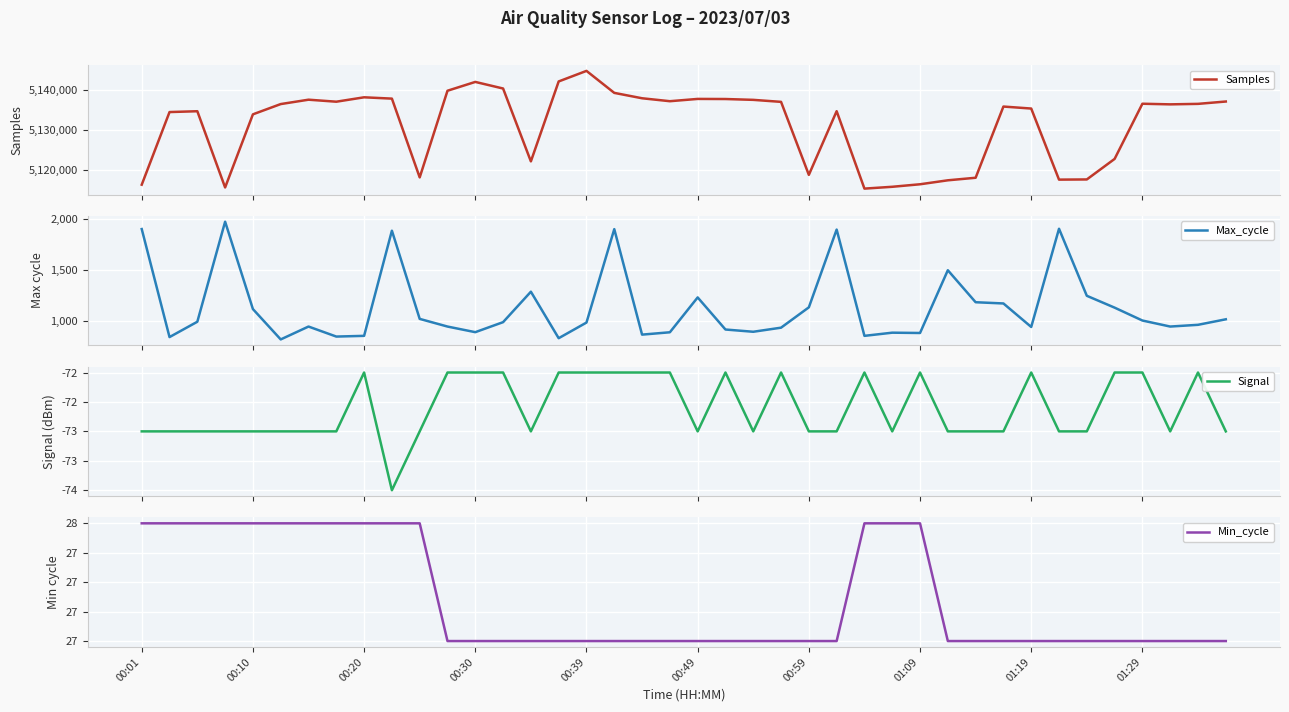

How many data points in Samples are above 5136539?

19